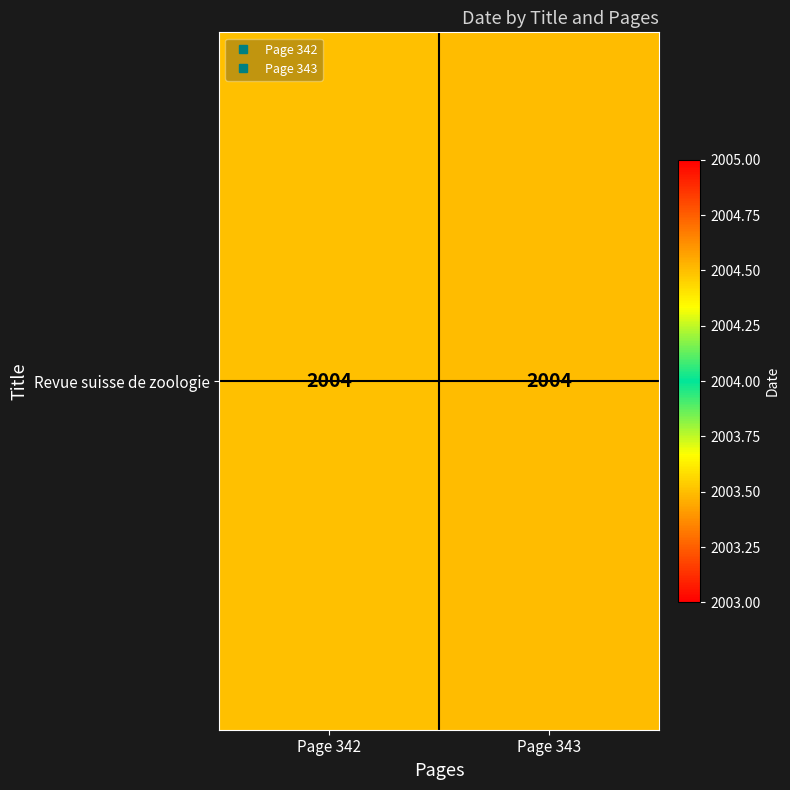

How many values are between 2003 and 2004?

1